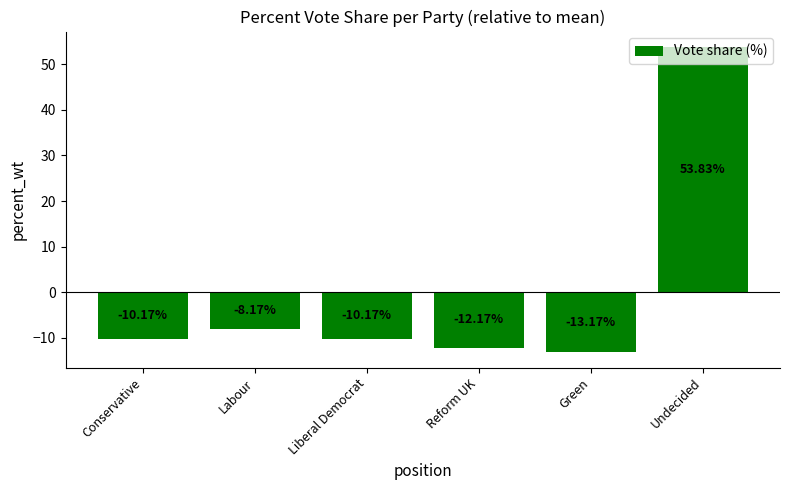

Reading right to left, list all the values displayed in this chart.

Undecided=53.8	Green=-13.2	Reform UK=-12.2	Liberal Democrat=-10.2	Labour=-8.2	Conservative=-10.2